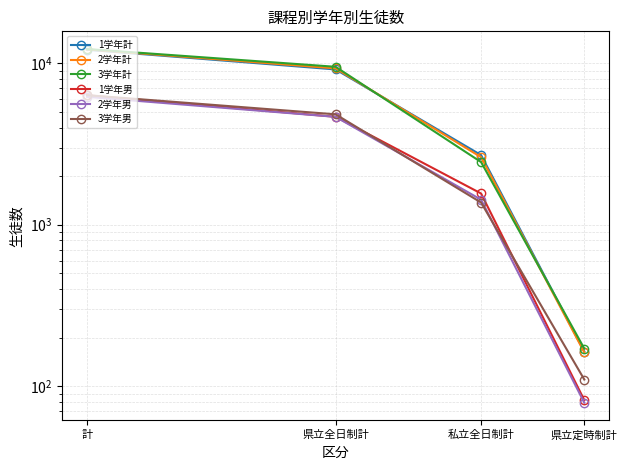

Reading left to right, transcribe all the data shown in this chart.

1学年計: 12117	9152	2699	164
2学年計: 12191	9291	2620	162
3学年計: 12246	9504	2443	171
1学年男: 6336	4659	1561	82
2学年男: 6195	4656	1429	79
3学年男: 6344	4826	1372	110